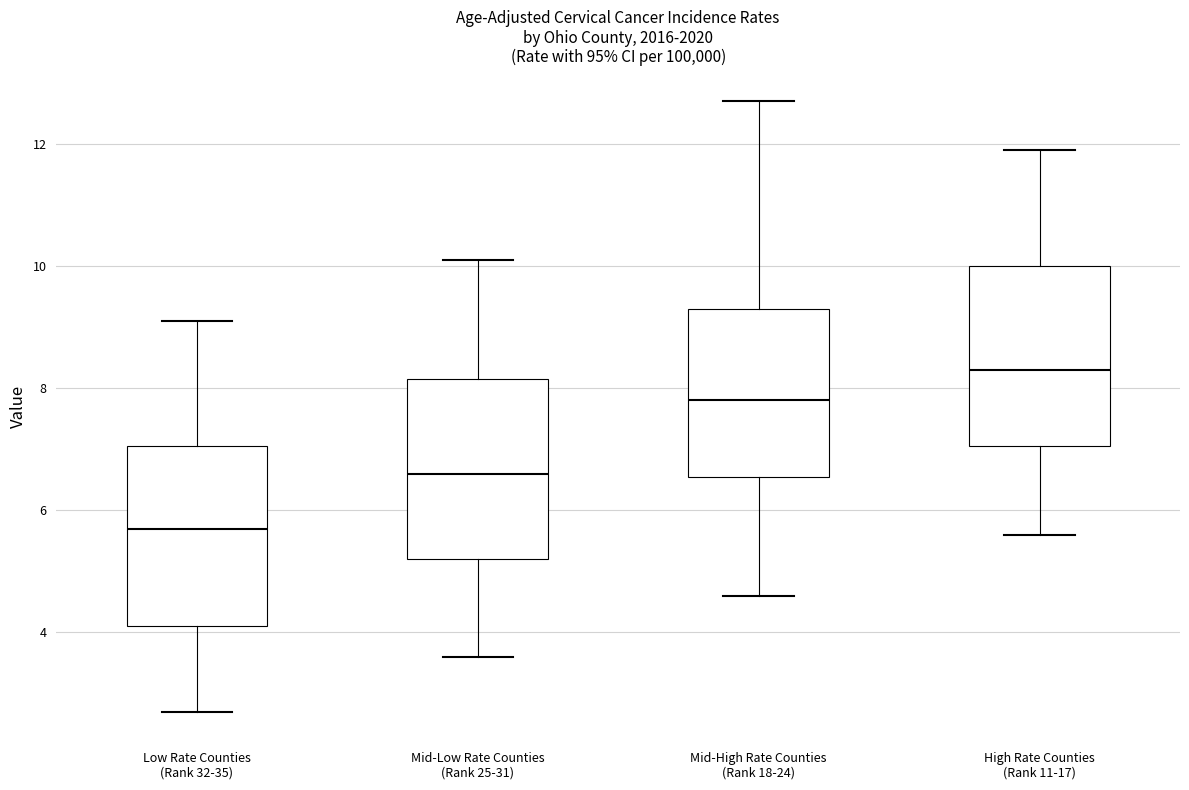

Which box's median line is the lowest?

Low Rate Counties (Rank 32-35)